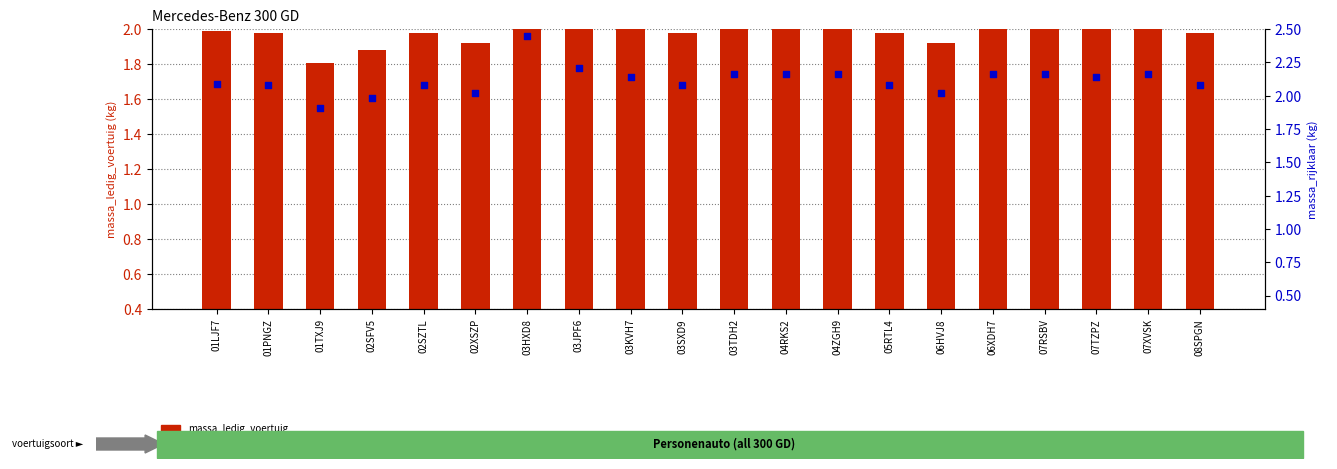

What are all the series names shown in the legend?

massa_ledig_voertuig, massa_rijklaar